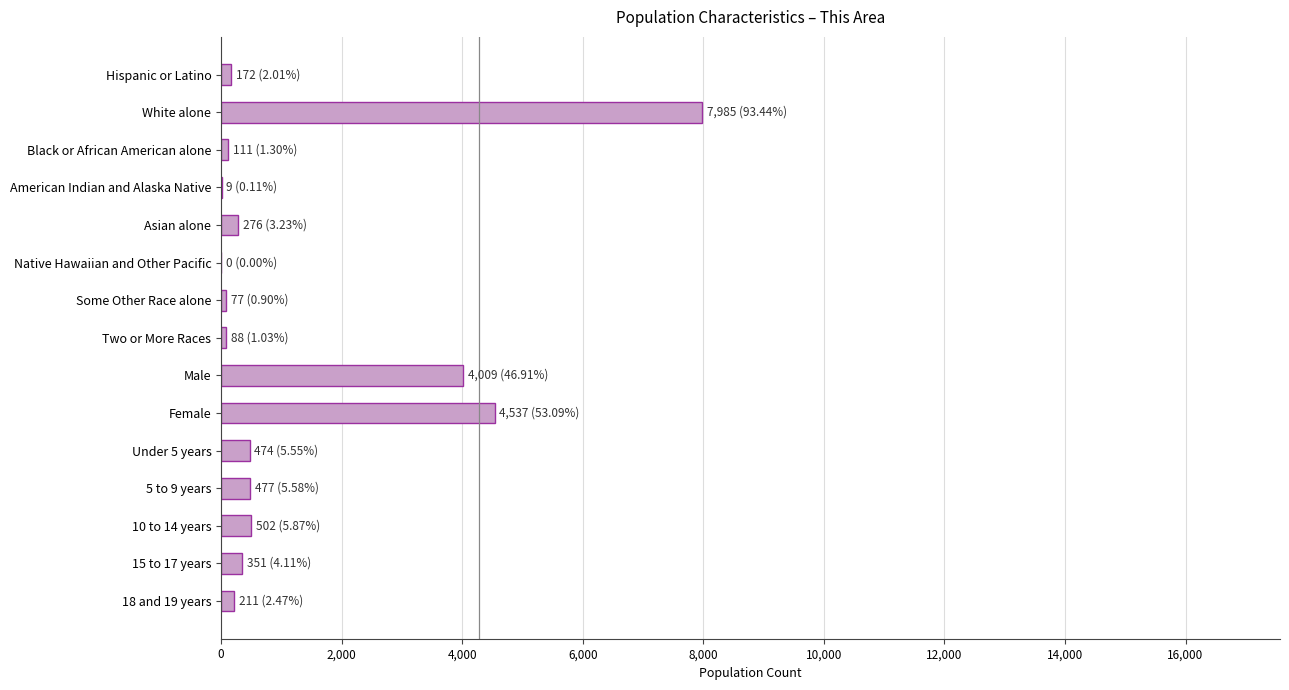

True or false: the data shows 4537 at Female.

True